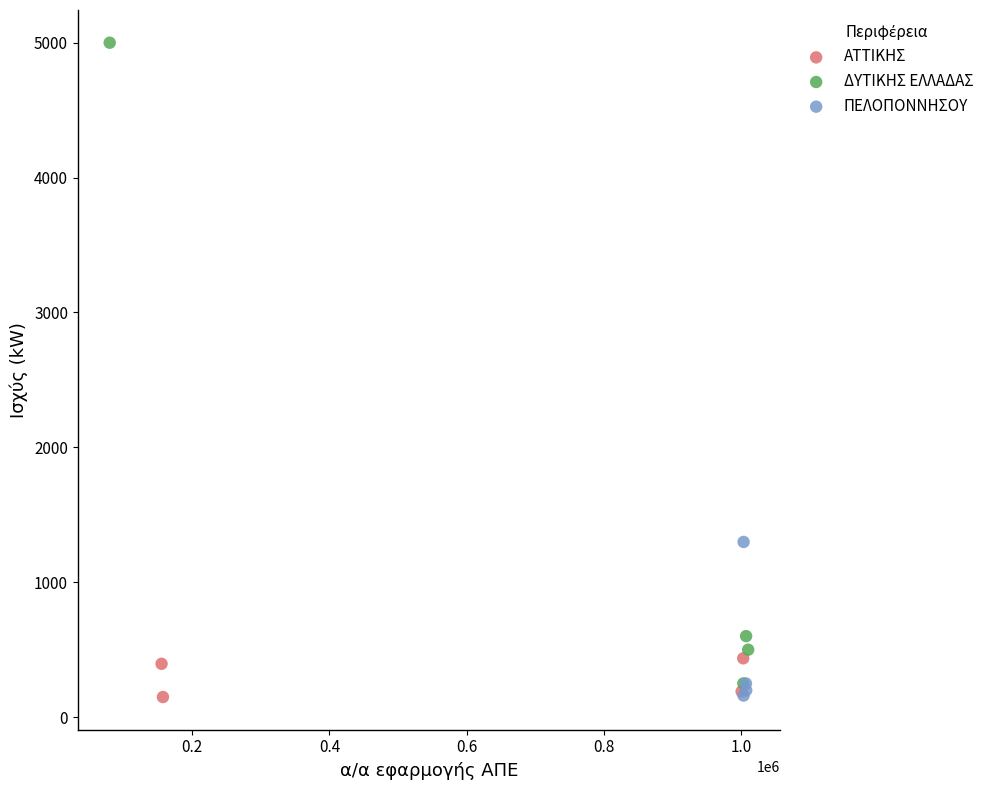

Which series contains the highest Y value?

ΔΥΤΙΚΗΣ ΕΛΛΑΔΑΣ